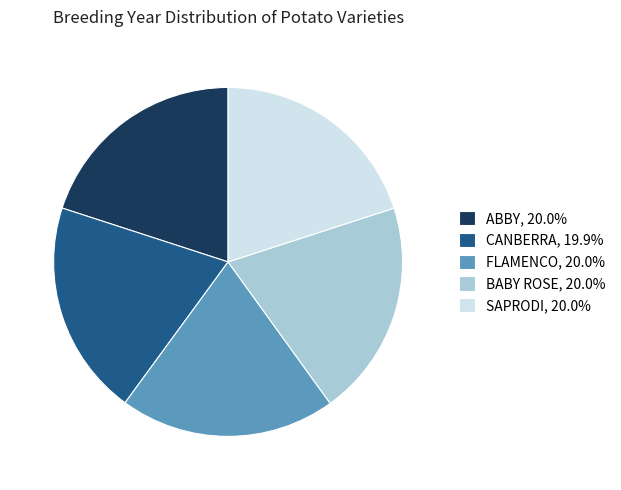

Do FLAMENCO, 20.0% and ABBY, 20.0% together represent more than half of the pie?

No